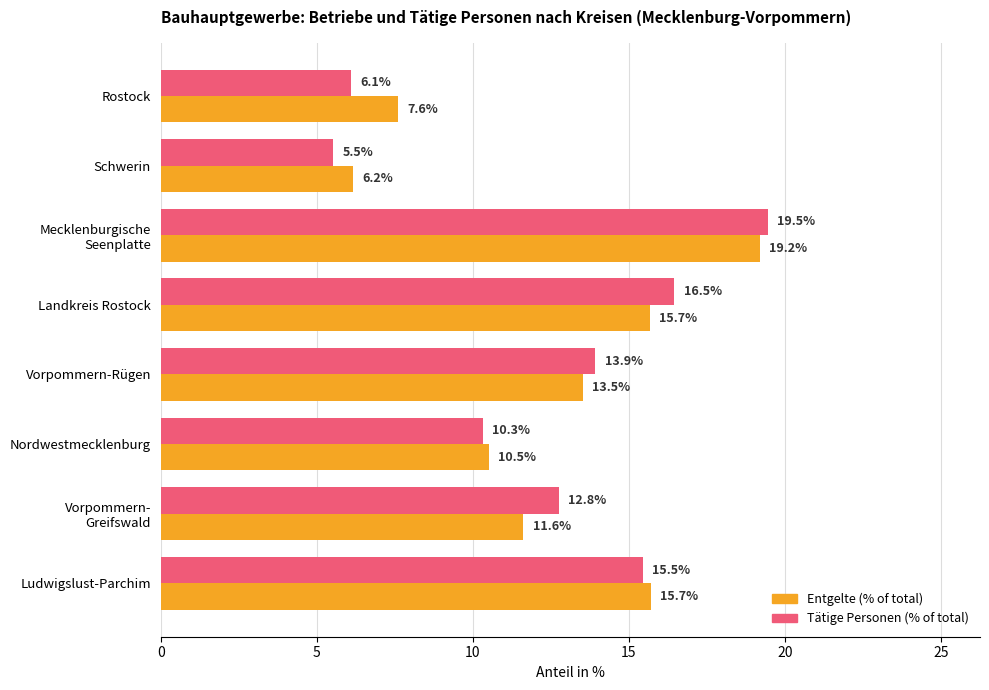

At how many categories does at least one series exceed 18?

1